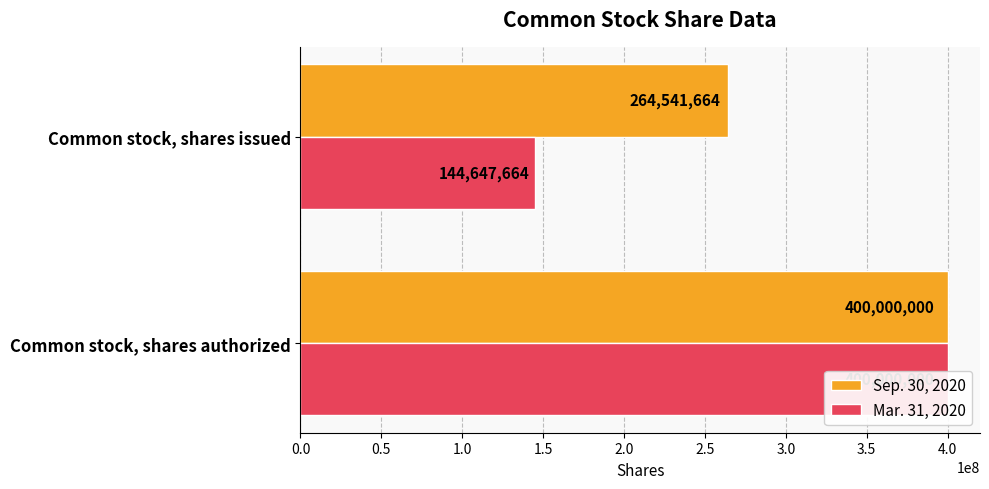

Which series has the widest spread of values?

Mar. 31, 2020